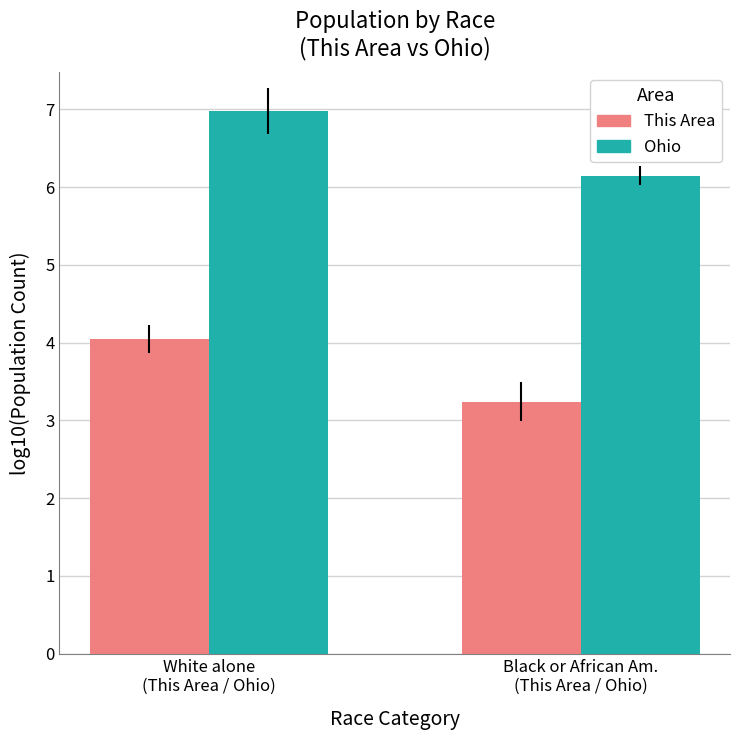

Which series has the largest range (max minus min)?

Ohio